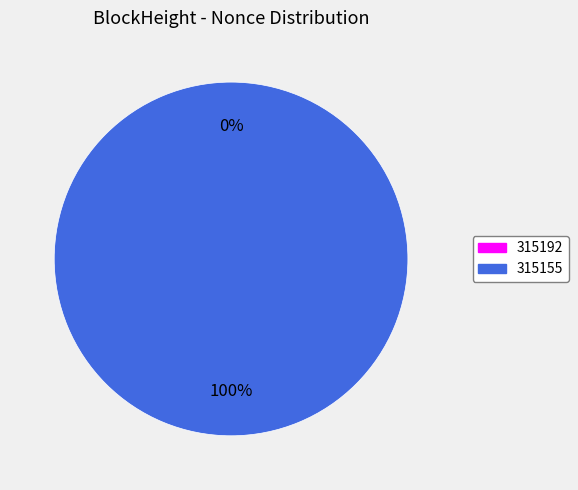

Is there any slice that represents more than half of the pie?

Yes